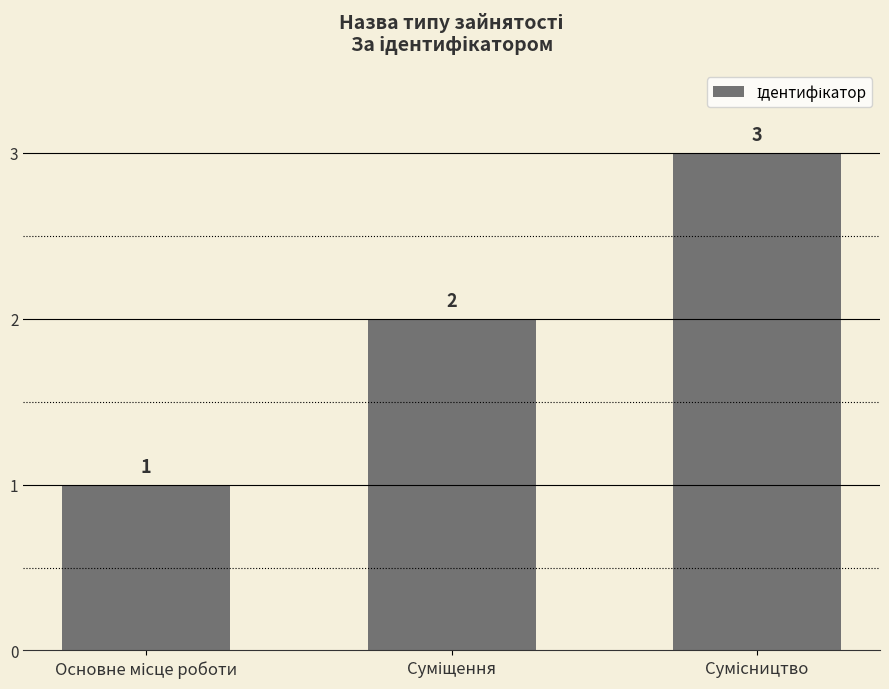

What is the value of the 2nd bar from the left?

2